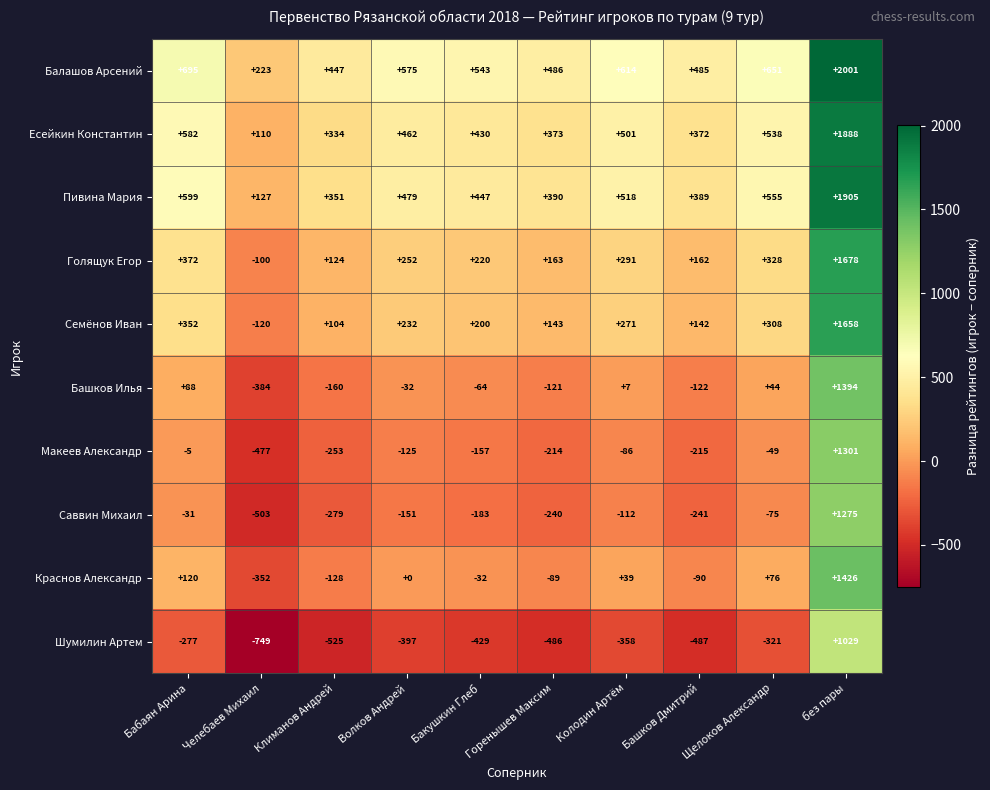

Rank the series at Волков Андрей from highest to lowest value.

Балашов Арсений, Пивина Мария, Есейкин Константин, Голящук Егор, Семёнов Иван, Краснов Александр, Башков Илья, Макеев Александр, Саввин Михаил, Шумилин Артем